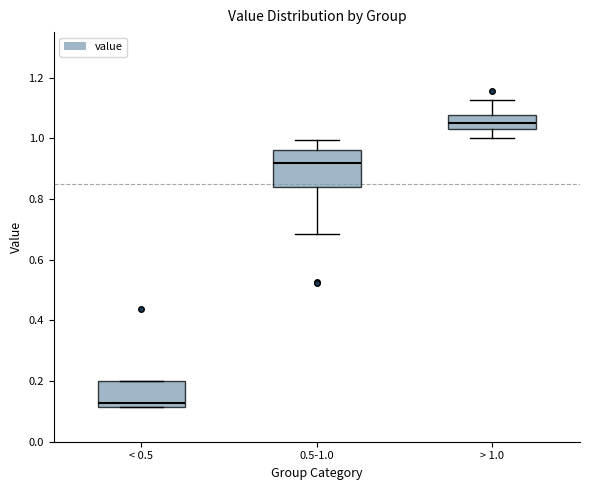

Reading left to right, transcribe this box plot: for each box, give where its median line is, the range the box spans, and where its two whiskers end, as read against the y-axis. The values are not printed on the chart, so give them approximately, as read against the axis.

< 0.5: median 0.12 (just above the box's lower edge), box 0.12 to 0.20, whiskers 0.12 to 0.20
0.5-1.0: median 0.92, box 0.84 to 0.96, whiskers 0.68 to 1.00
> 1.0: median 1.06, box 1.04 to 1.08, whiskers 1.00 to 1.12